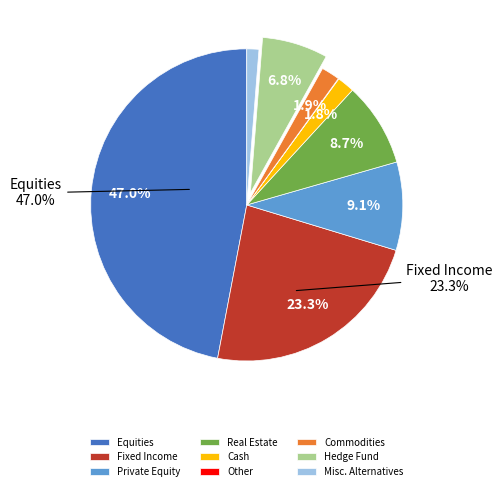

How much of the chart is everything except Hedge Fund?

93.2%